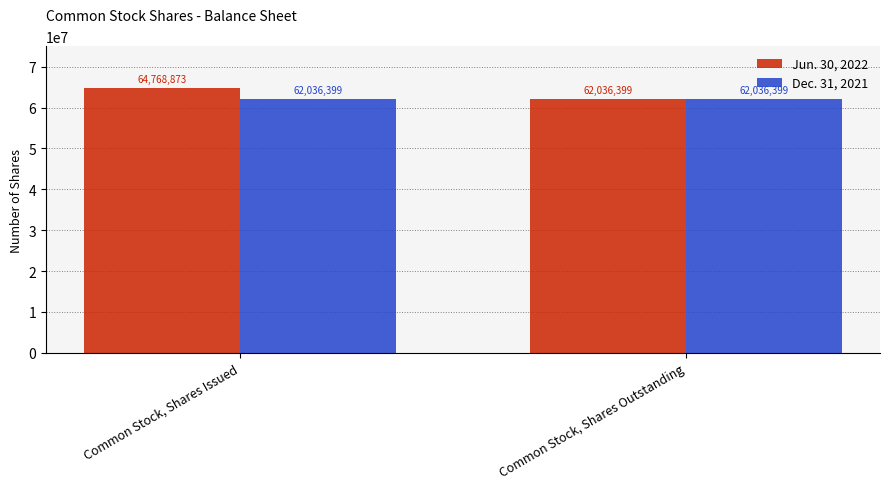

Is it true that Jun. 30, 2022 equals 62036399 at Common Stock, Shares Outstanding?

True